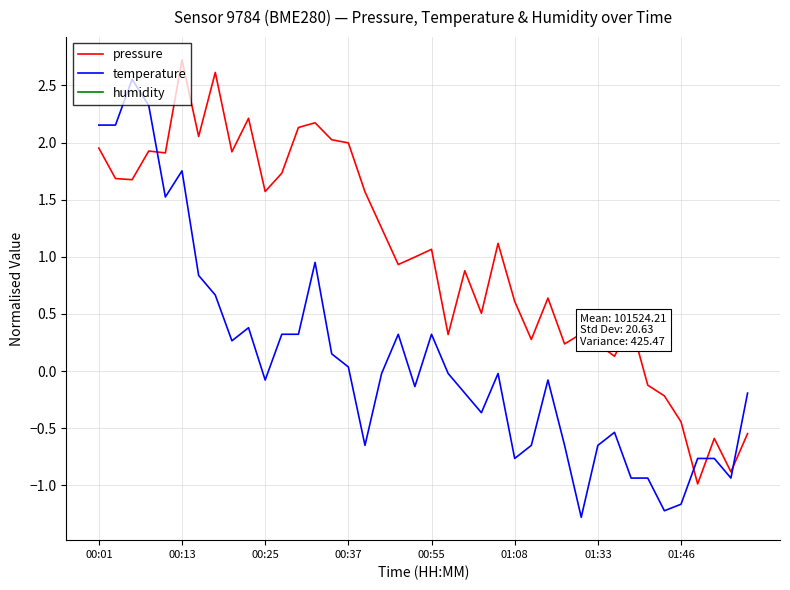

What value does the temperature series have at 13?

1.0